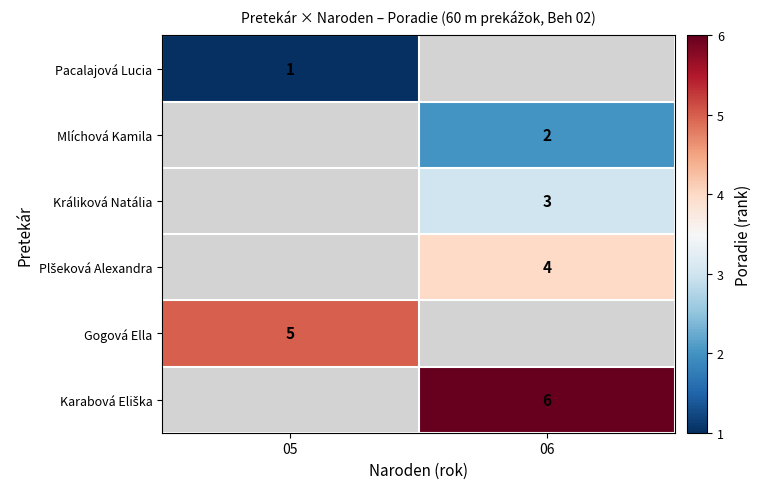

The Pacalajová Lucia series shows 0 at 05. True or false?

False